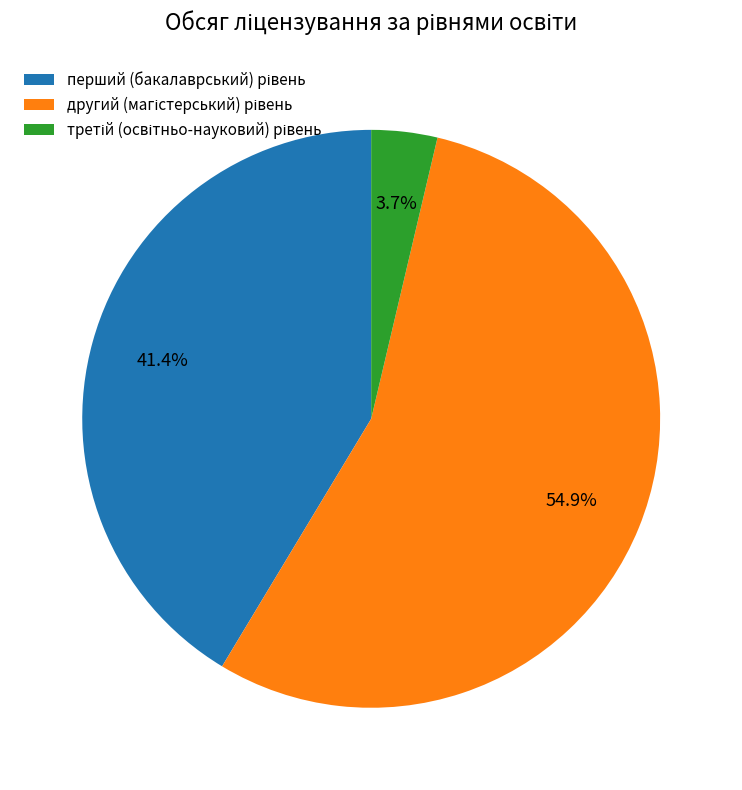

Count the number of slices in the pie.

3